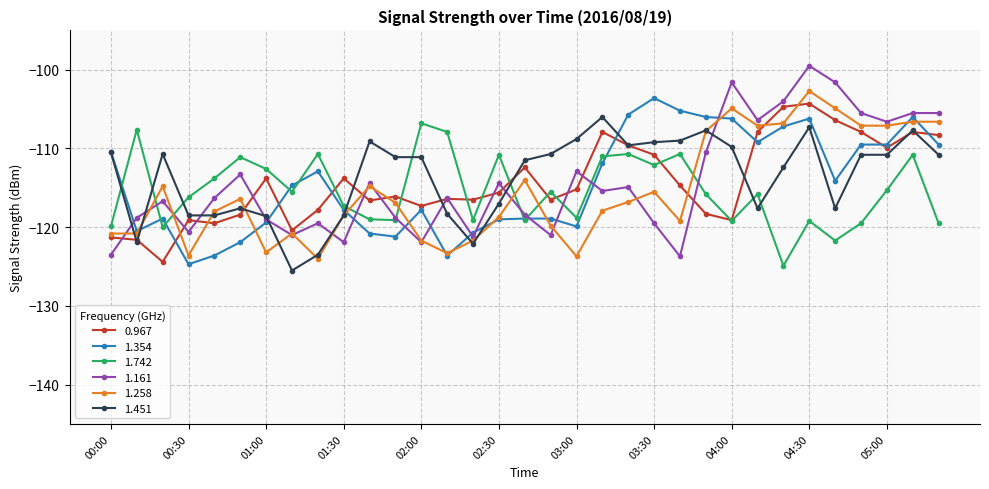

Which series has the widest spread of values?

1.161